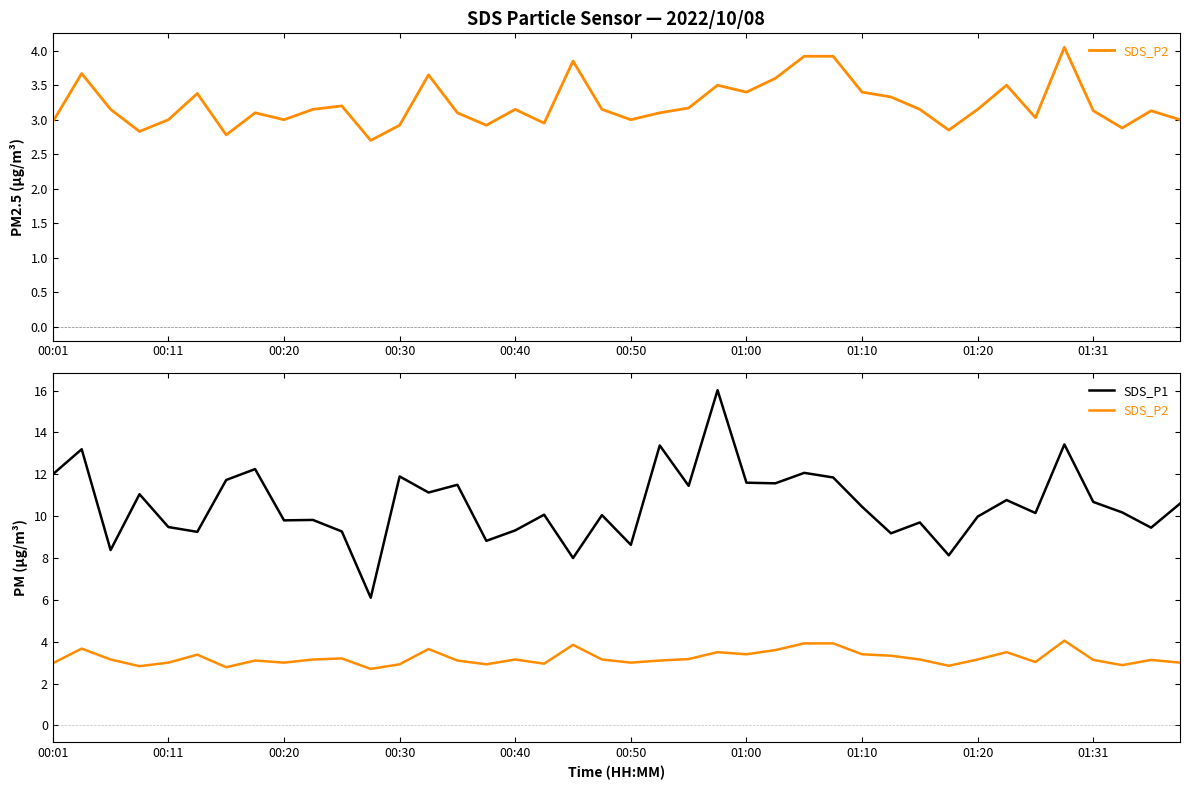

What is the maximum value shown in the chart?

16.0